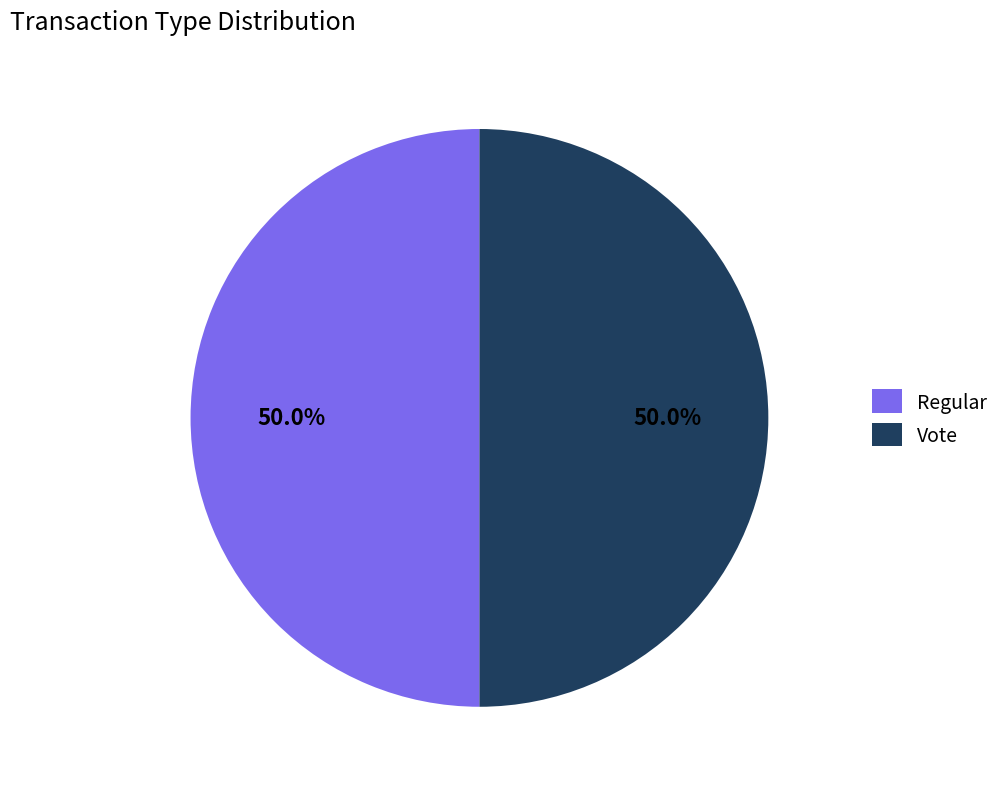

To the nearest percent, what percentage of the pie is Vote?

50%